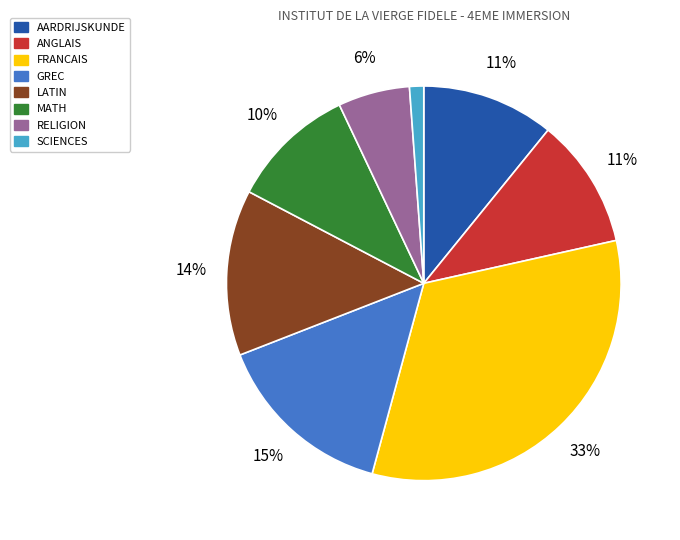

Which has a higher value, FRANCAIS or GREC?

FRANCAIS